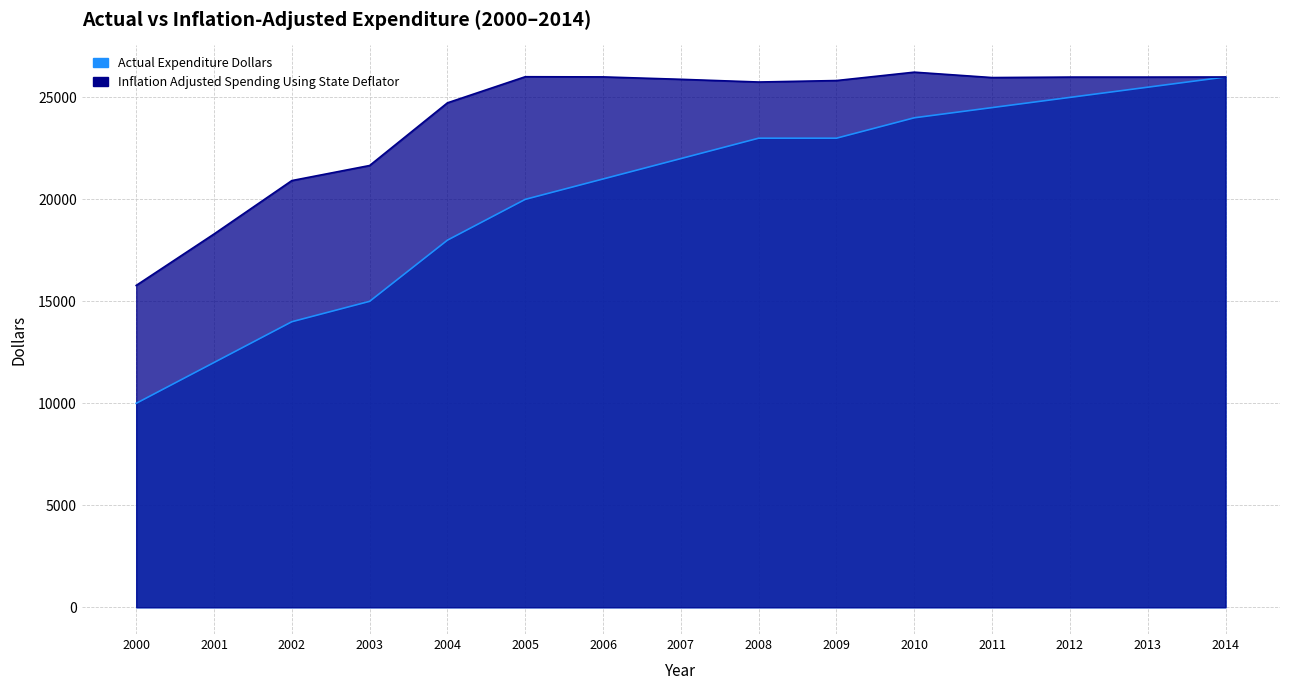

True or false: Actual Expenditure Dollars and Inflation Adjusted Spending Using State Deflator intersect in this chart.

False